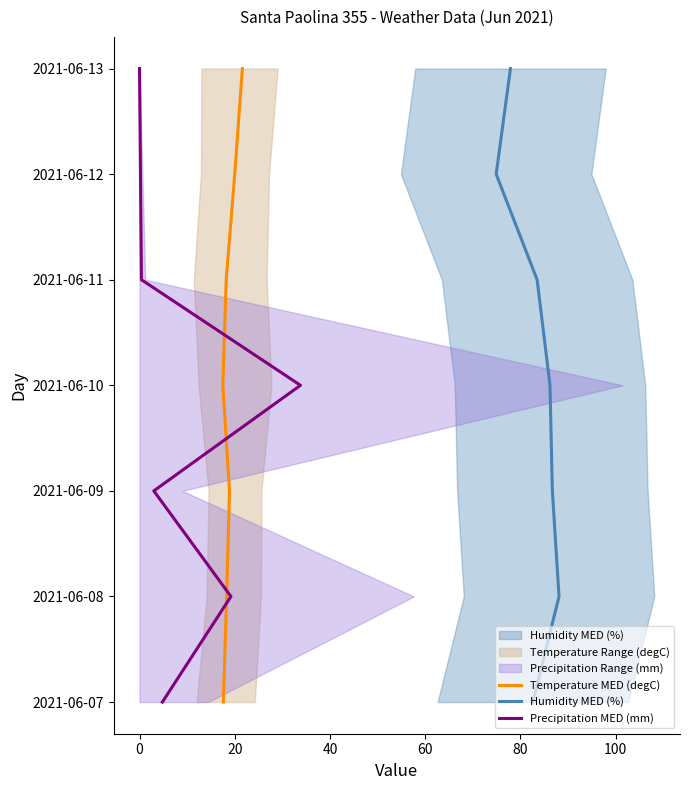

What are all the series names shown in the legend?

Temperature MED (degC), Humidity MED (%), Precipitation MED (mm)